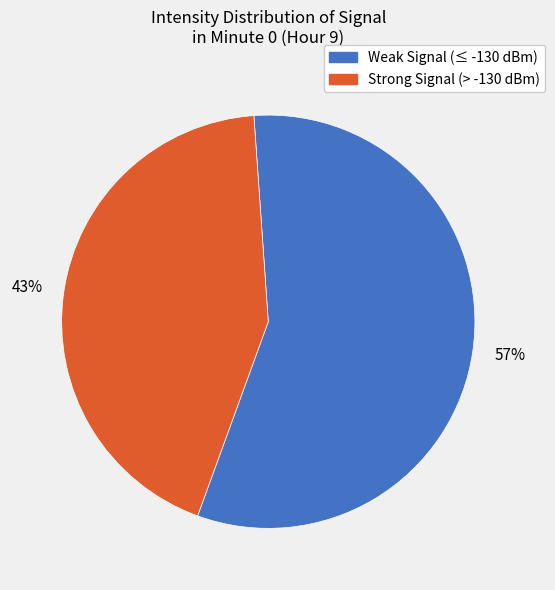

How many segments does this pie chart have?

2